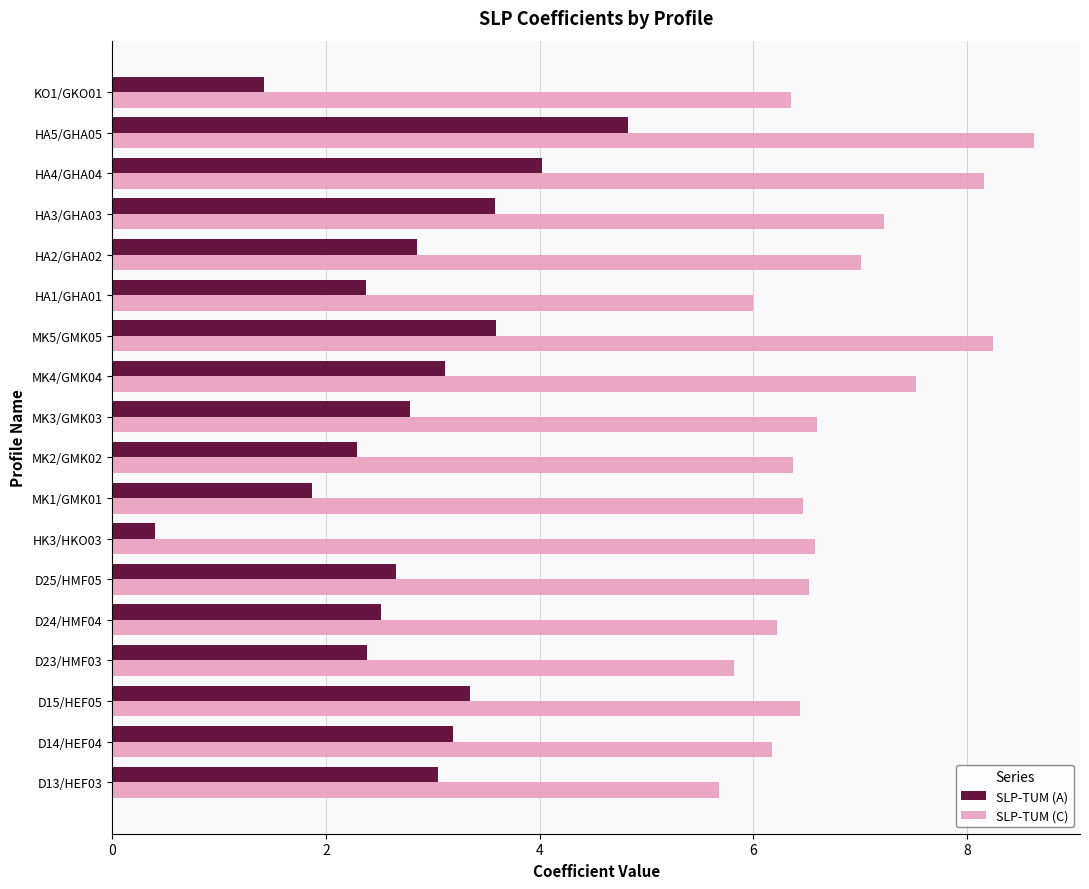

Is the value of SLP-TUM (C) at MK5/GMK05 greater than the value of SLP-TUM (A) at HA1/GHA01?

Yes